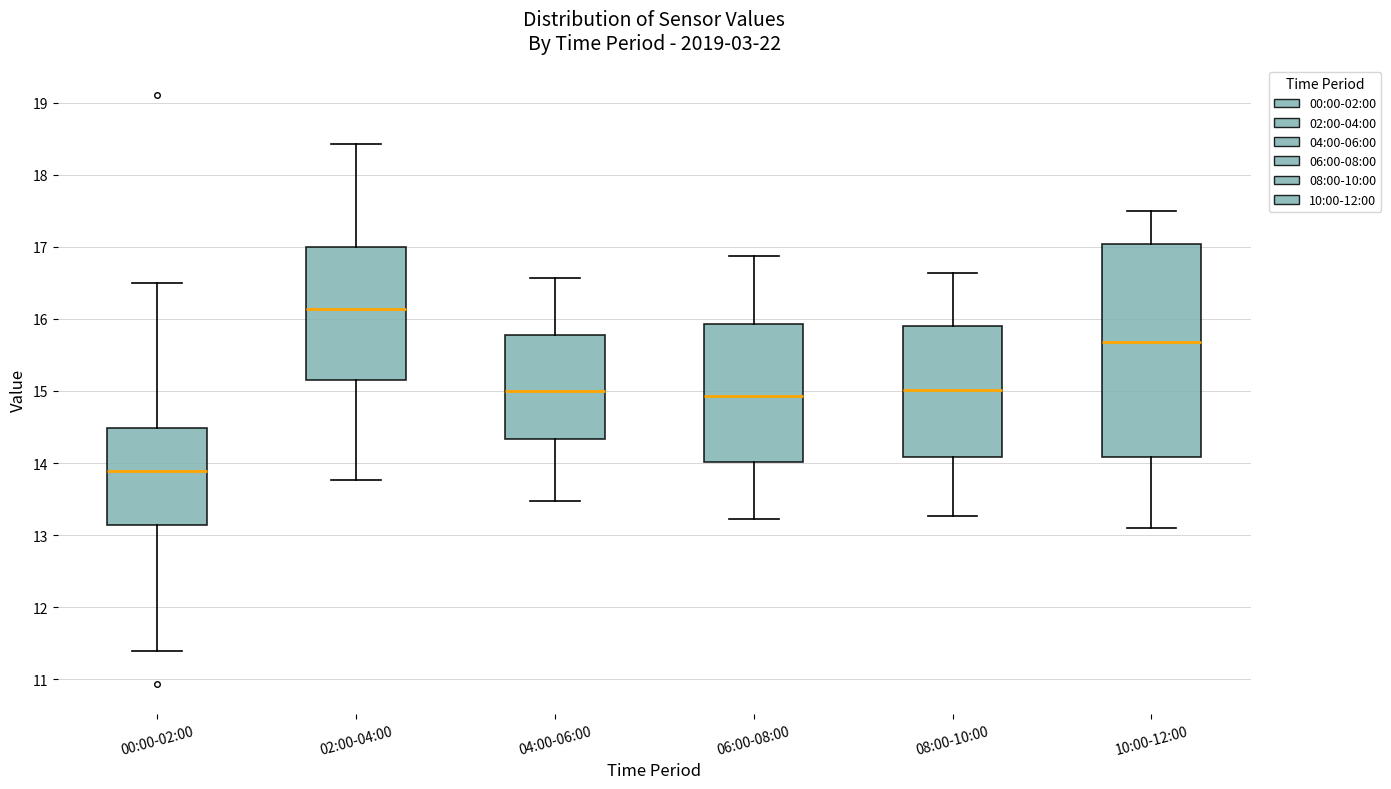

Which box's median line is the lowest?

00:00-02:00